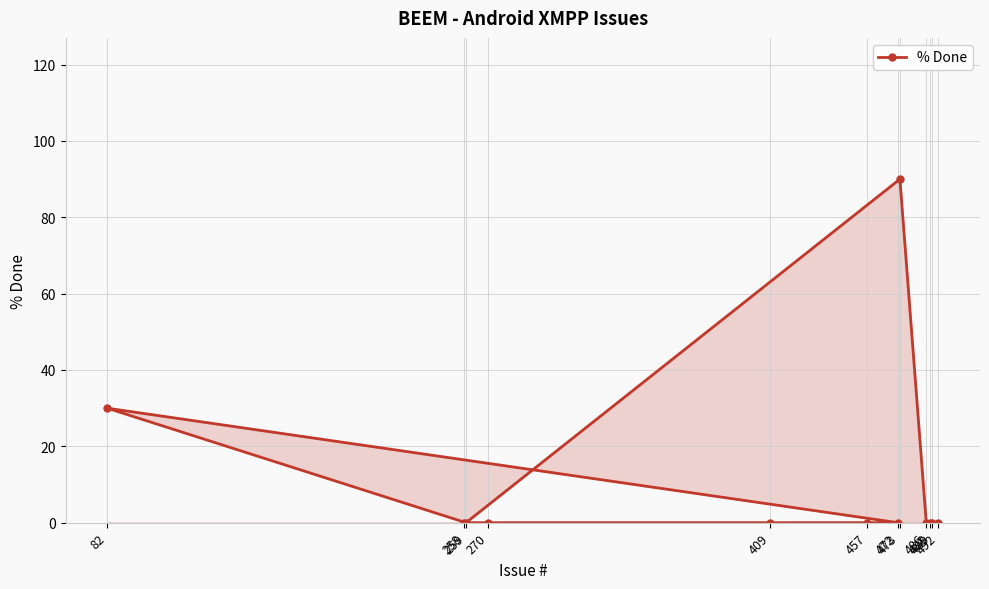

Rank the categories by value from highest to lowest.

473, 82, 492, 488, 489, 486, 259, 472, 457, 409, 270, 258